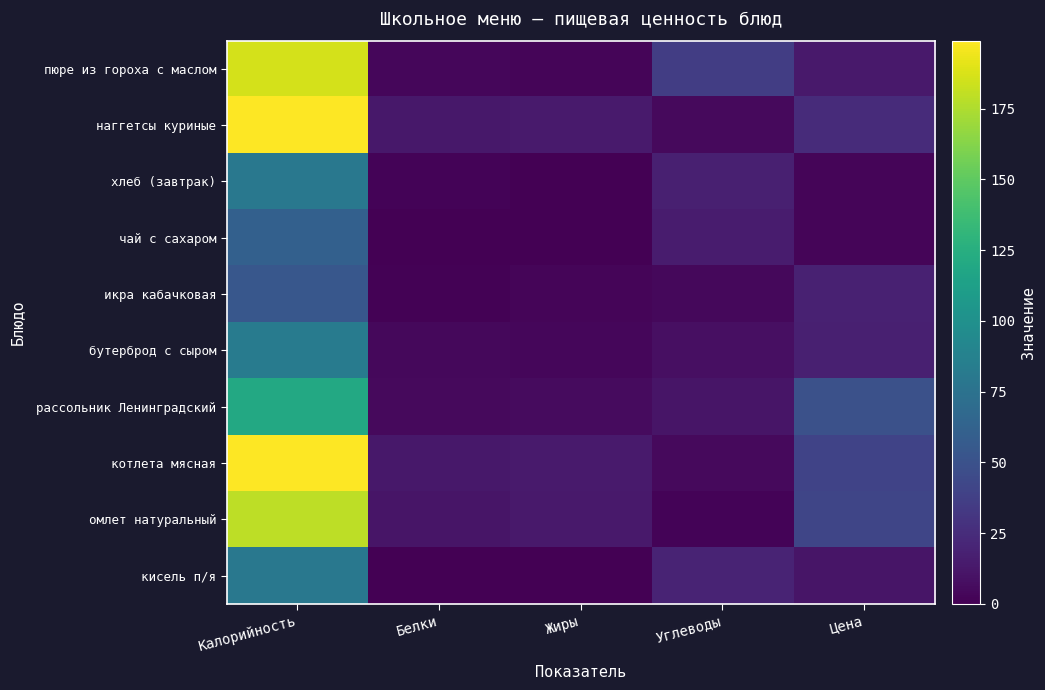

Which series has the largest range (max minus min)?

наггетсы куриные